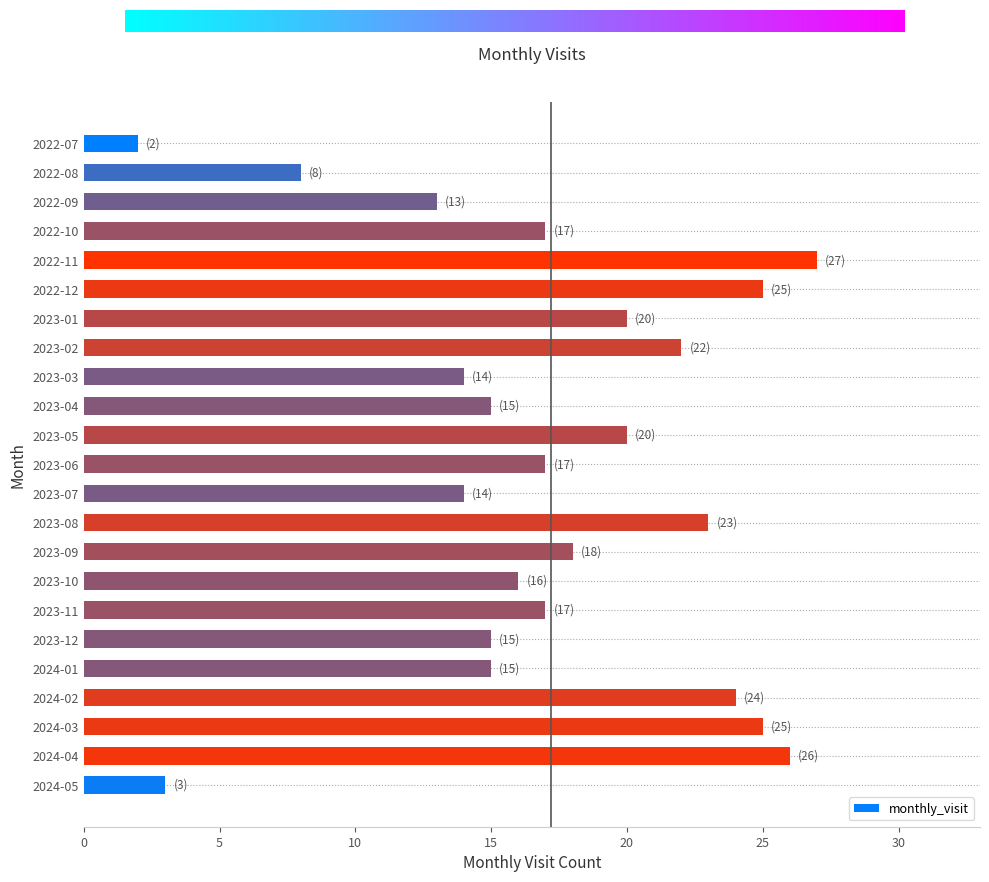

Count the number of data series in this chart.

1